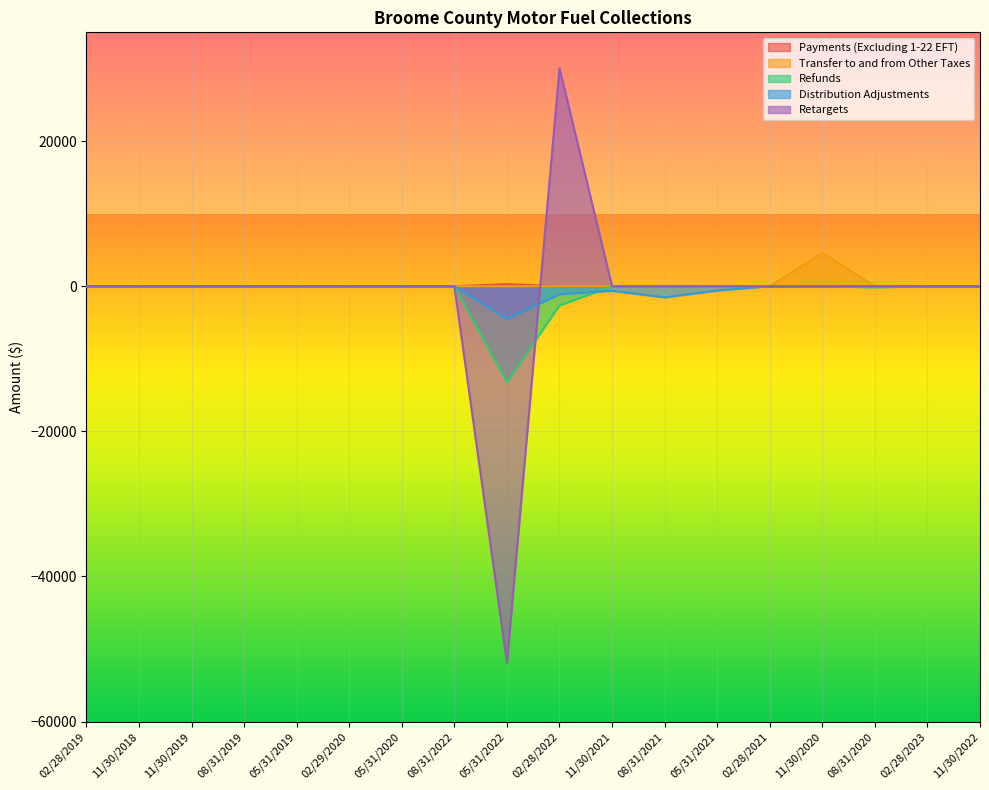

Where is Refunds nearest to the value -6596?

02/28/2022